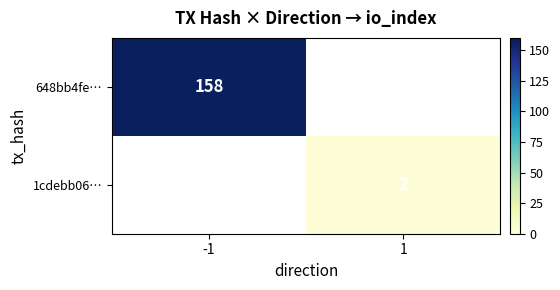

The 1cdebb06… series shows 3.0 at 1. True or false?

False